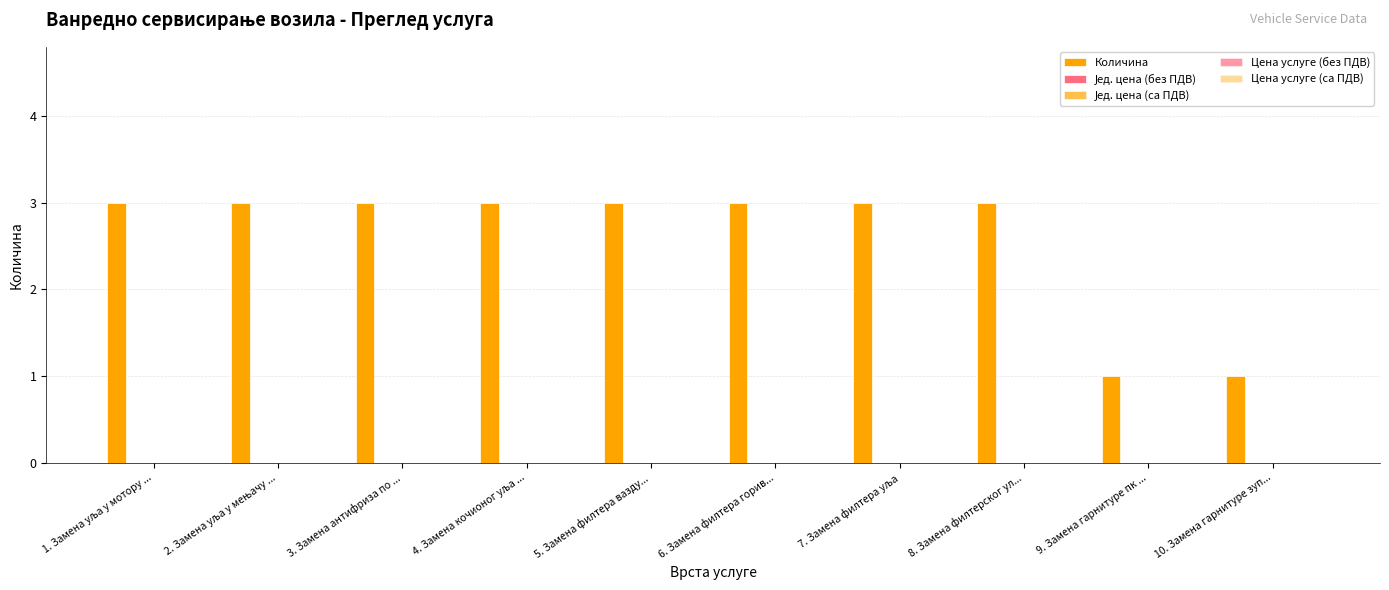

How many bars are there in total?

10